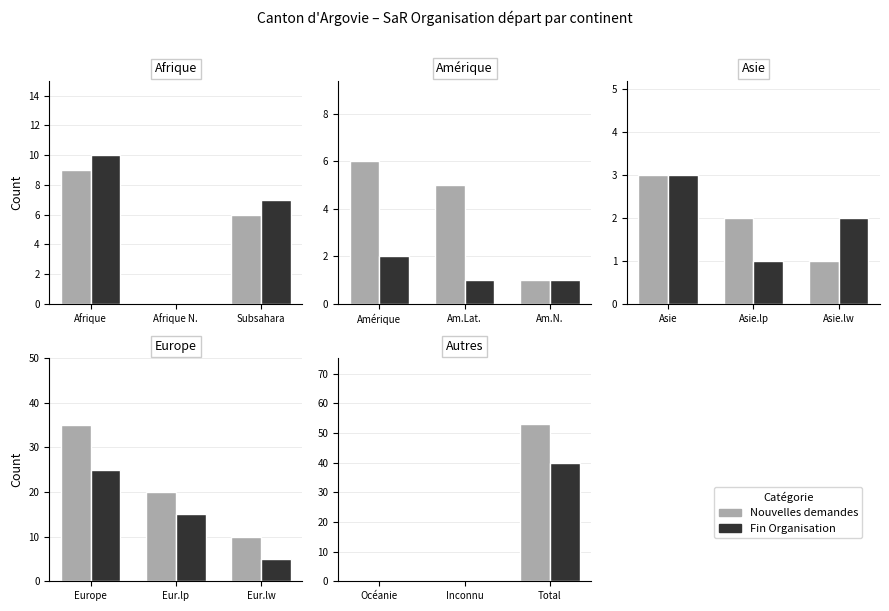

What is the label of the 1st bar from the left?

Océanie